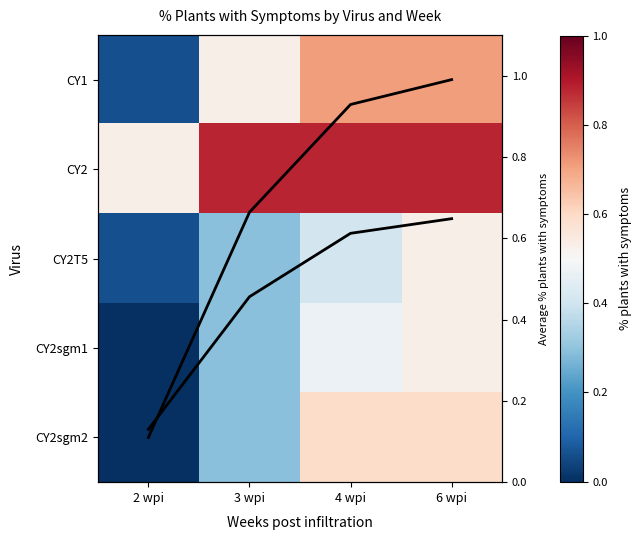

How many values in CY2sgm1 are above zero?

3